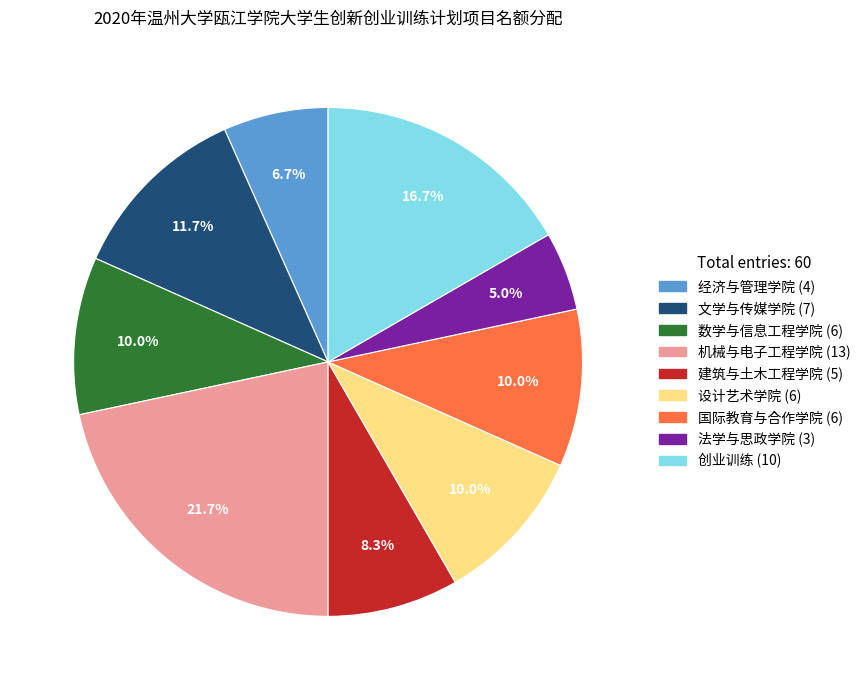

Which has a higher value, 建筑与土木工程学院 or 经济与管理学院?

建筑与土木工程学院